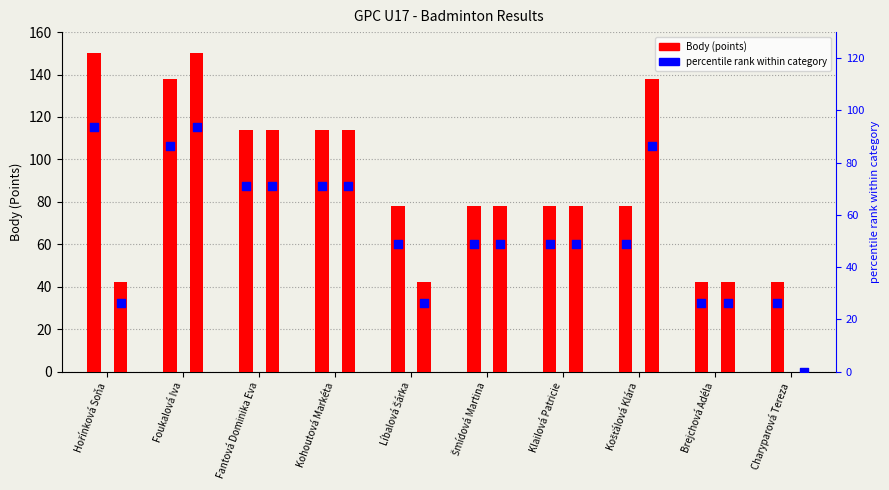

Which series reaches the minimum Y coordinate?

Mix Body